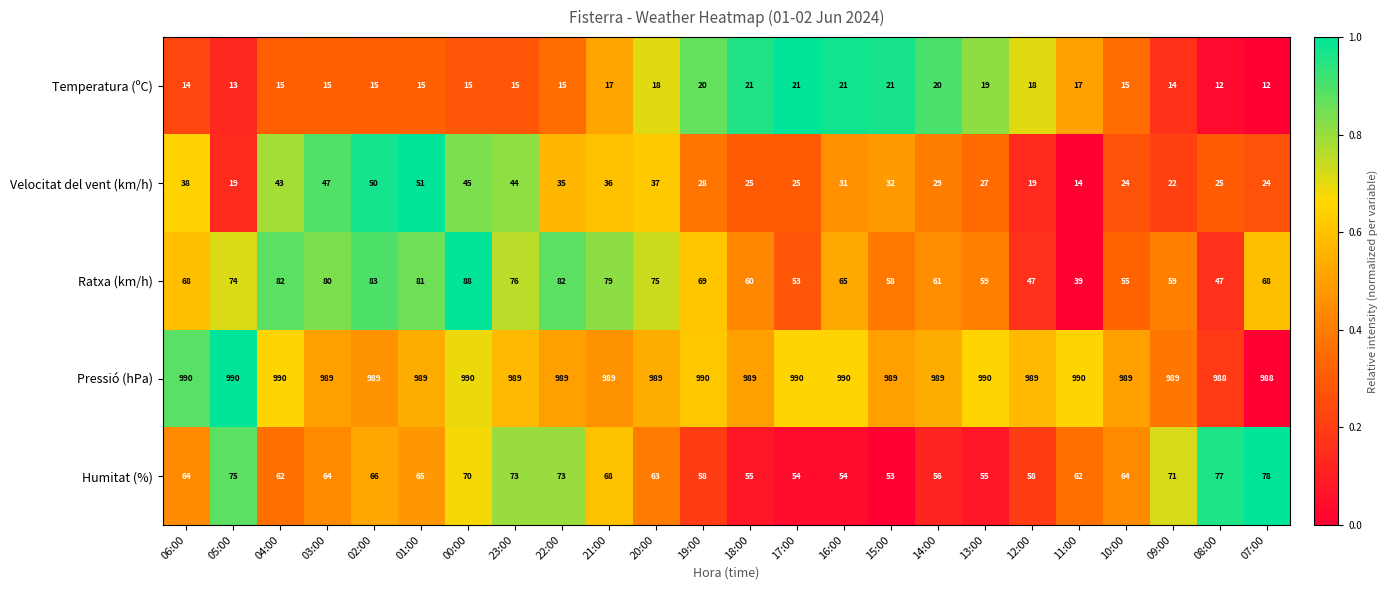

Which category has the lowest value in the Velocitat del vent (km/h) series?

11:00